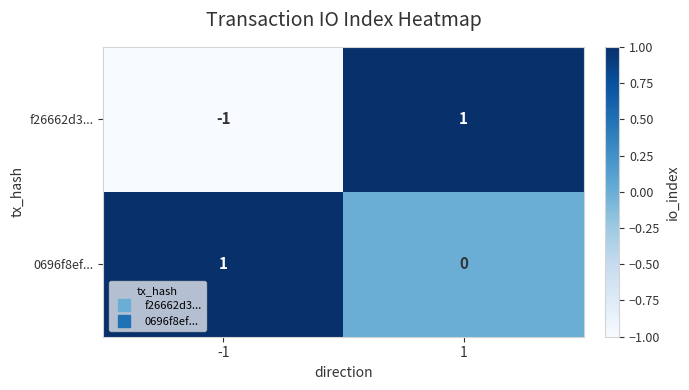

Rank the series by their average value, from lowest to highest.

f26662d3..., 0696f8ef...